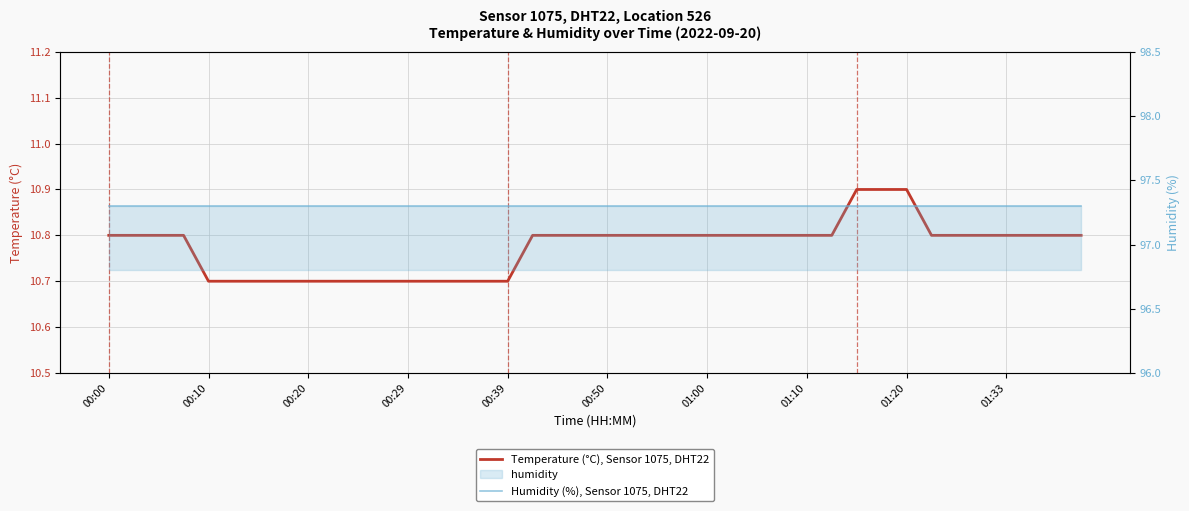

What is the label of the 1st point from the left?

00:00